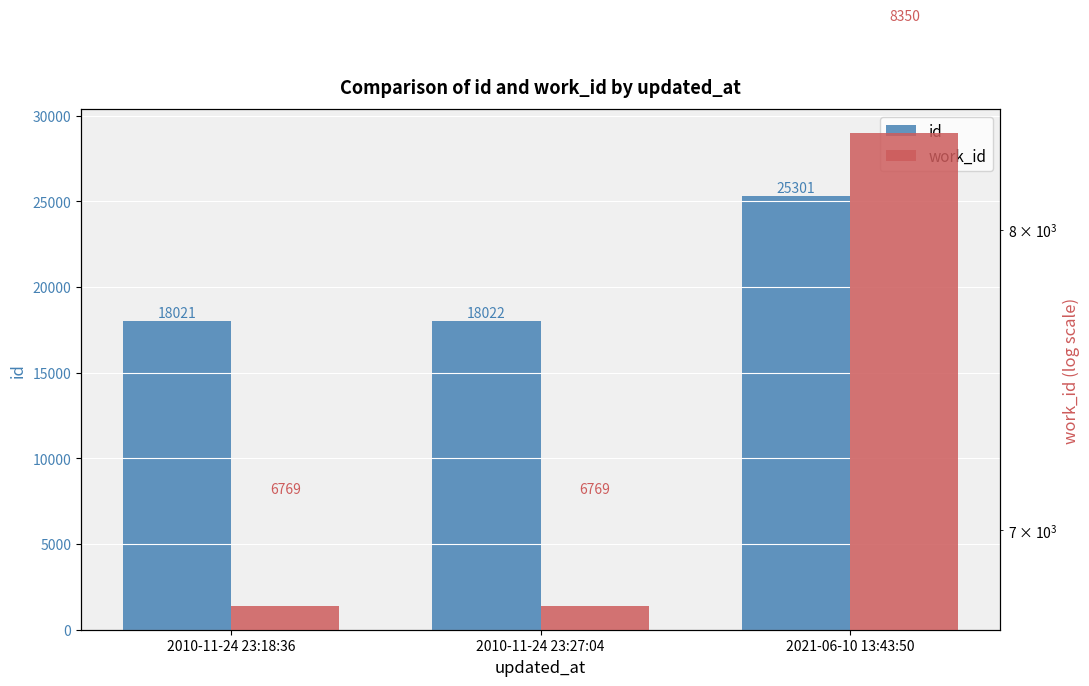

At which label is work_id closest to 7559?

2010-11-24 23:18:36